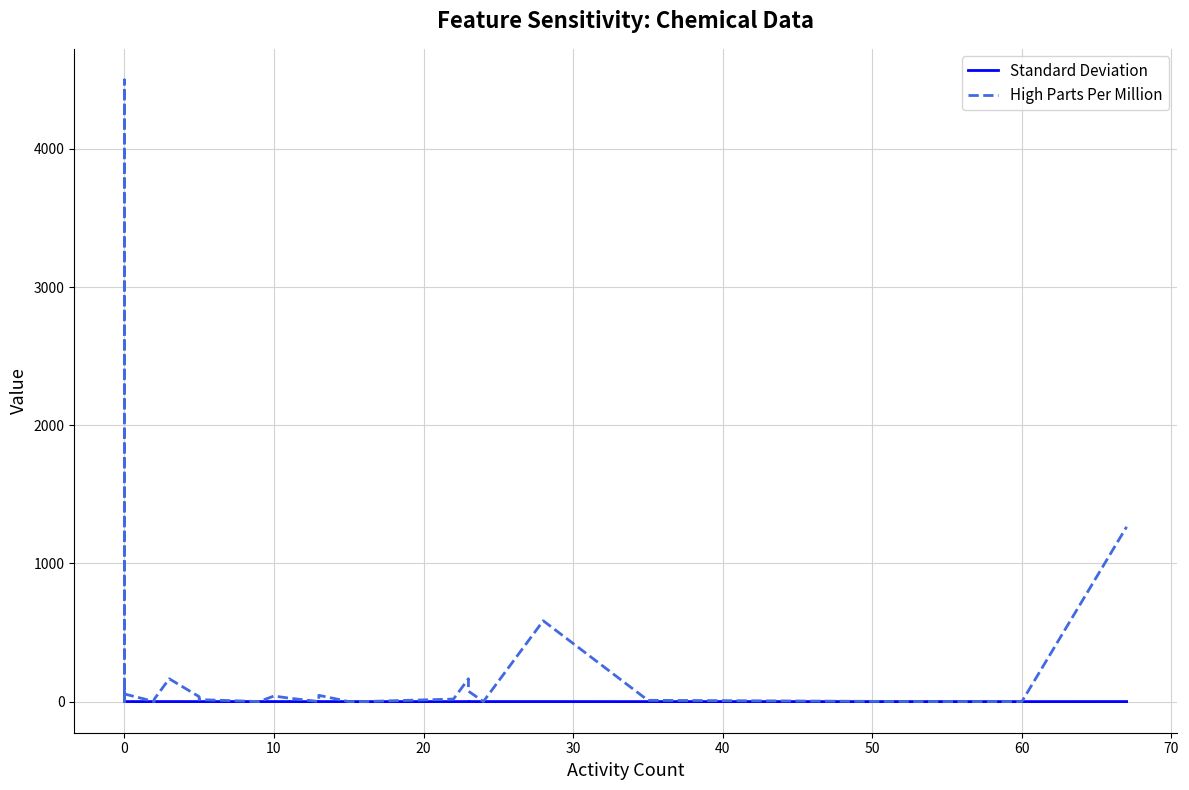

Which series has the largest total across all categories?

High Parts Per Million